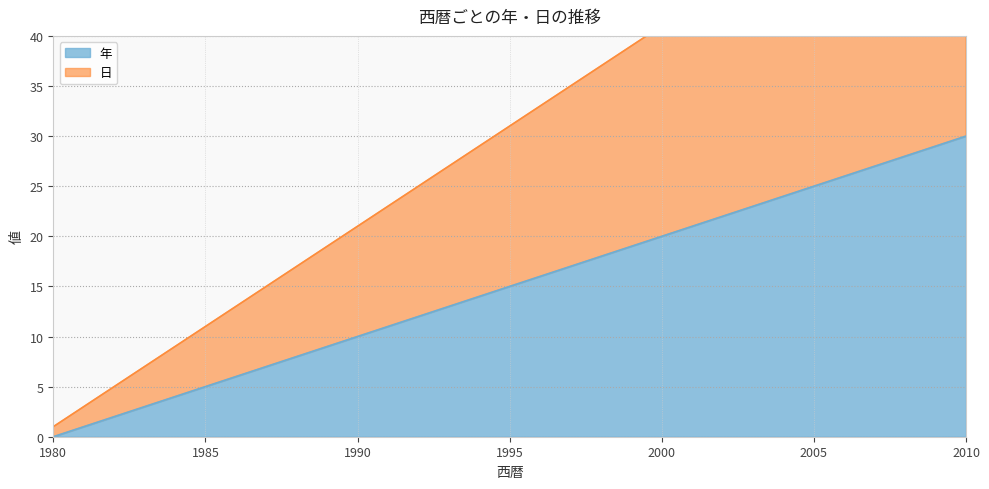

Reading left to right, what are all the values shown in this chart?

年: 1980=0	1981=1	1982=2	1983=3	1984=4	1985=5	1986=6	1987=7	1988=8	1989=9	1990=10	1991=11	1992=12	1993=13	1994=14	1995=15	1996=16	1997=17	1998=18	1999=19	2000=20	2001=21	2002=22	2003=23	2004=24	2005=25	2006=26	2007=27	2008=28	2009=29	2010=30
日: 1980=1	1981=3	1982=5	1983=7	1984=9	1985=11	1986=13	1987=15	1988=17	1989=19	1990=21	1991=23	1992=25	1993=27	1994=29	1995=31	1996=33	1997=35	1998=37	1999=39	2000=41	2001=43	2002=45	2003=47	2004=49	2005=51	2006=53	2007=55	2008=57	2009=59	2010=61